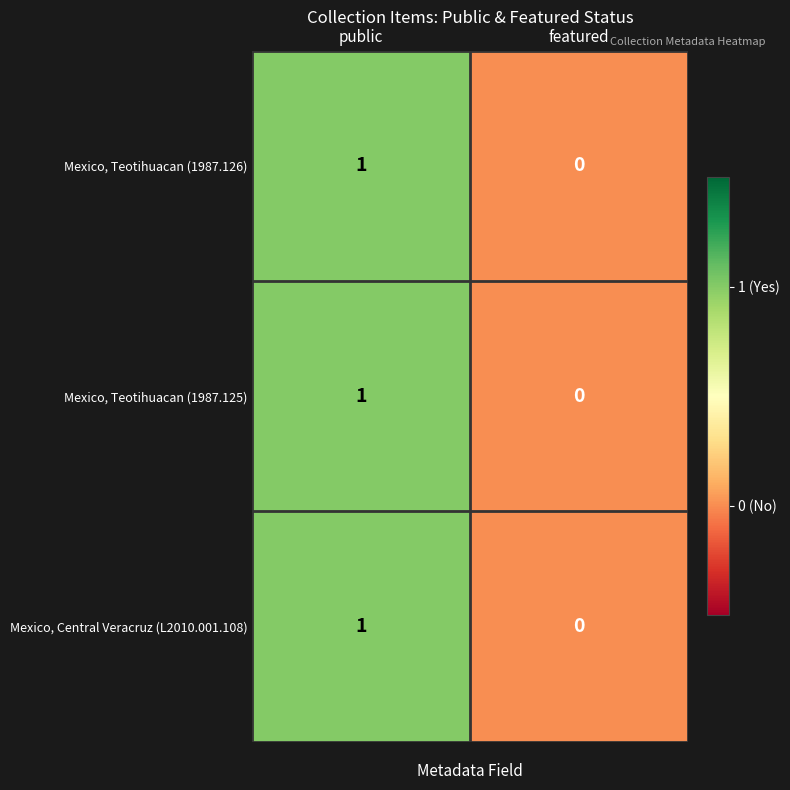

Reading left to right, list all the values displayed in this chart.

Mexico, Teotihuacan (1987.126): 1	0
Mexico, Teotihuacan (1987.125): 1	0
Mexico, Central Veracruz (L2010.001.108): 1	0